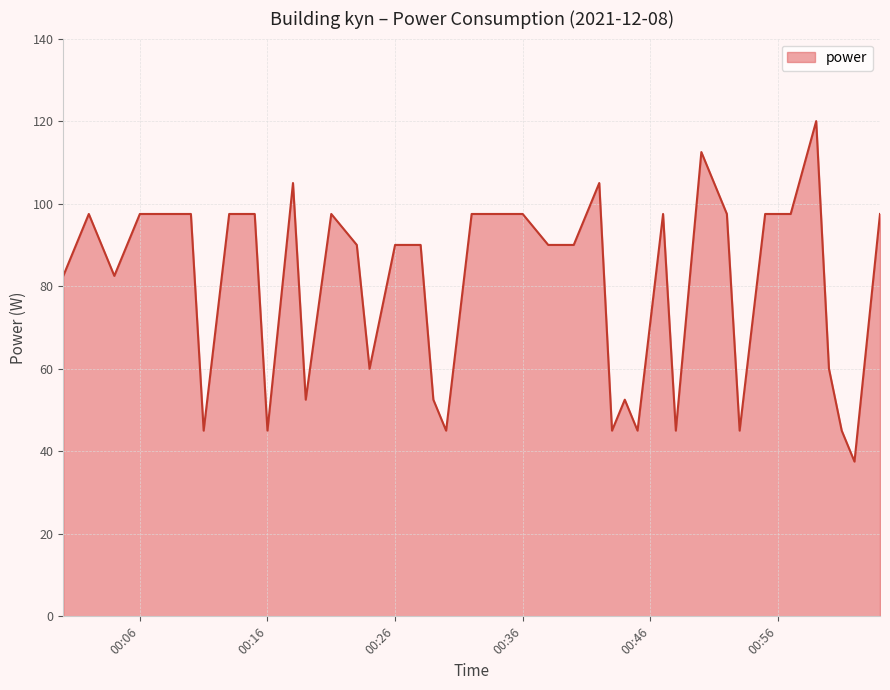

What is the maximum value shown in the chart?

120.0